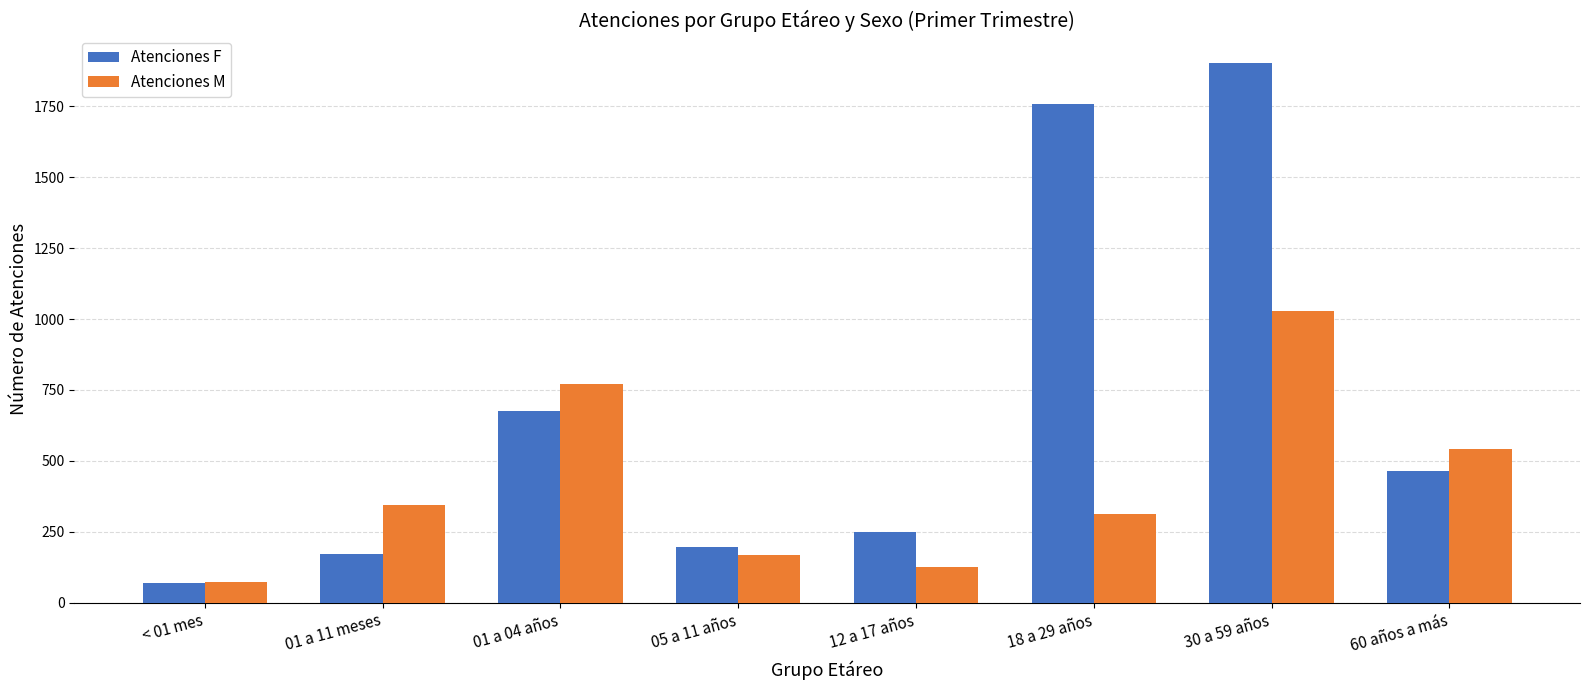

What is the label of the 8th bar from the left?

60 años a más